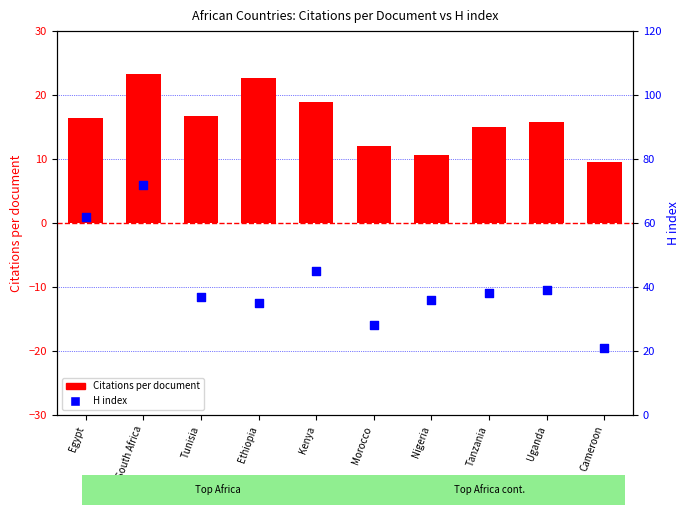

Which series has the largest total across all categories?

H index